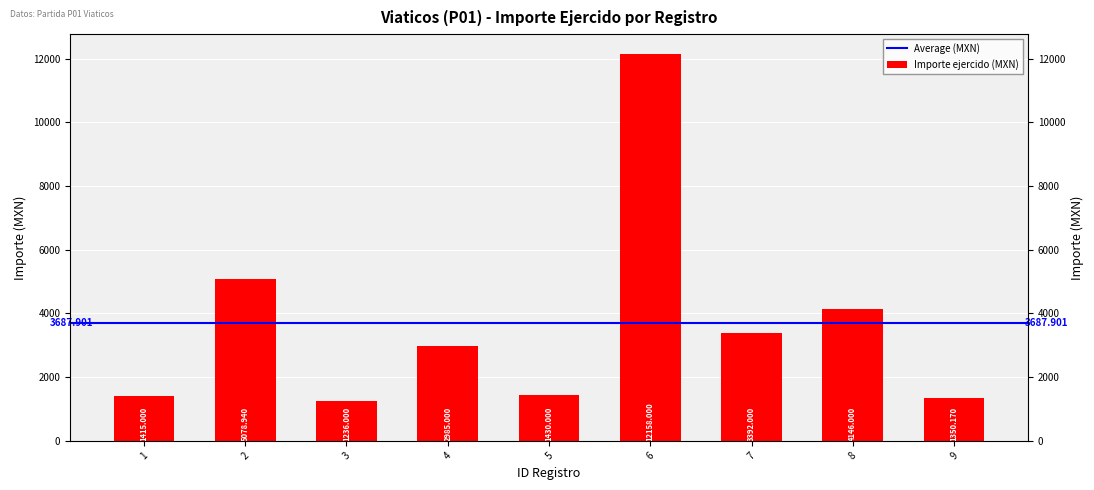

Between 7 and 6, which is larger?

6